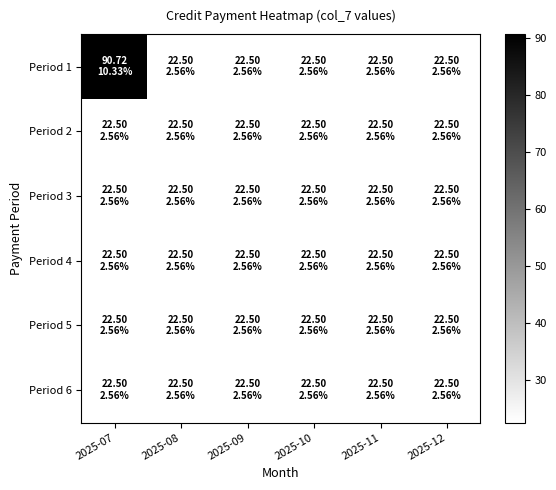

Reading left to right, list all the values displayed in this chart.

Period 1: 2025-07=90.7	2025-08=22.5	2025-09=22.5	2025-10=22.5	2025-11=22.5	2025-12=22.5
Period 2: 2025-07=22.5	2025-08=22.5	2025-09=22.5	2025-10=22.5	2025-11=22.5	2025-12=22.5
Period 3: 2025-07=22.5	2025-08=22.5	2025-09=22.5	2025-10=22.5	2025-11=22.5	2025-12=22.5
Period 4: 2025-07=22.5	2025-08=22.5	2025-09=22.5	2025-10=22.5	2025-11=22.5	2025-12=22.5
Period 5: 2025-07=22.5	2025-08=22.5	2025-09=22.5	2025-10=22.5	2025-11=22.5	2025-12=22.5
Period 6: 2025-07=22.5	2025-08=22.5	2025-09=22.5	2025-10=22.5	2025-11=22.5	2025-12=22.5